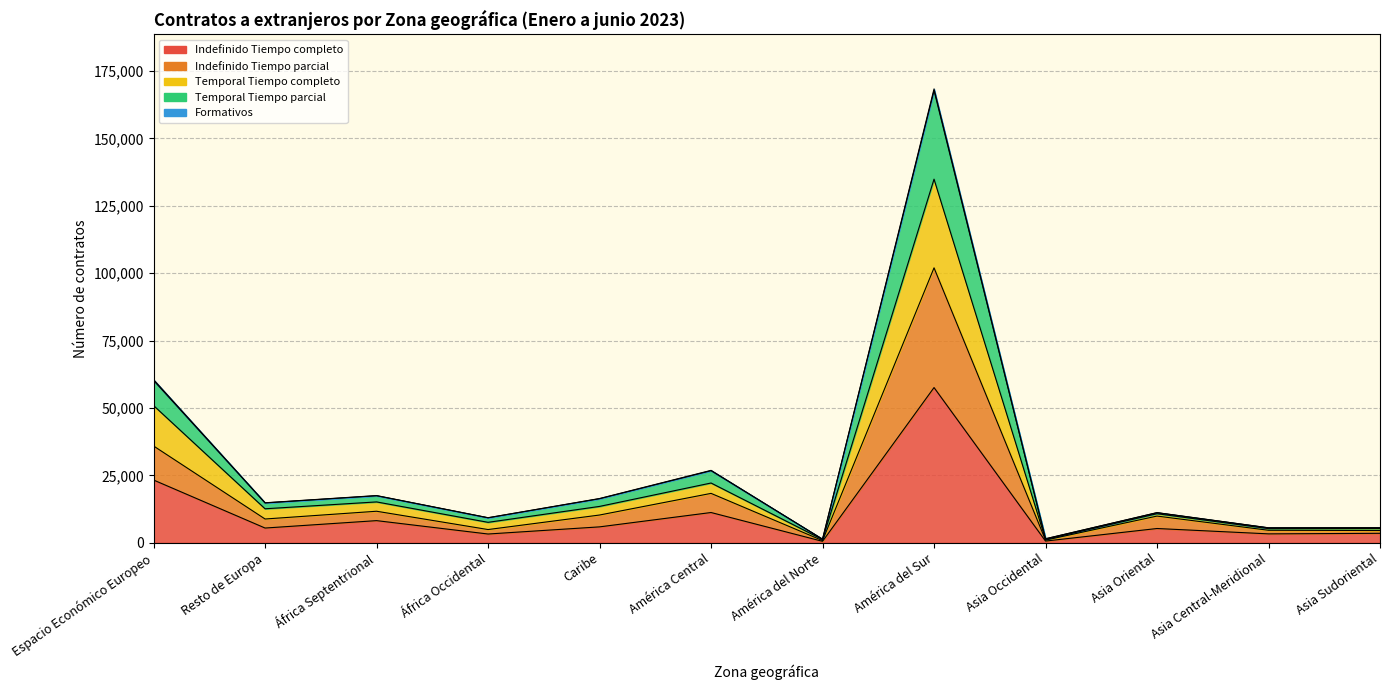

What position from the right is África Septentrional?

10